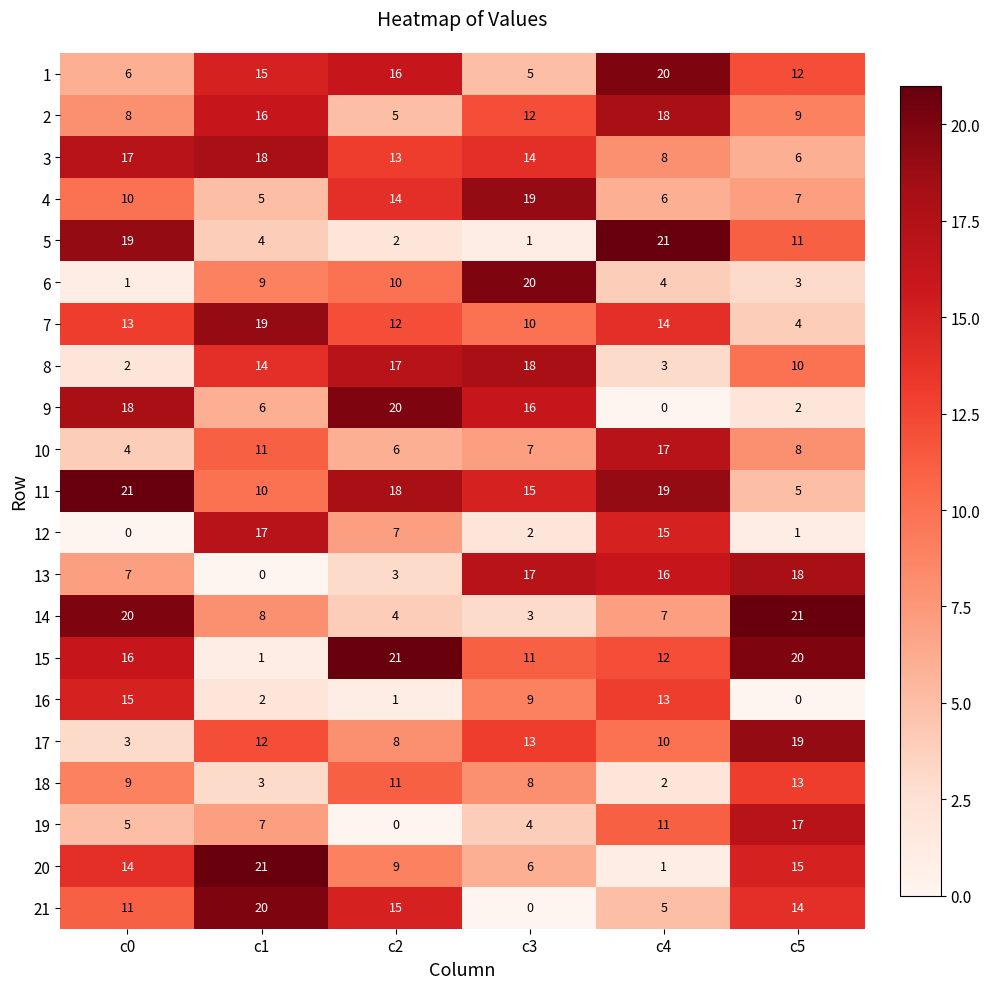

What is the greatest value displayed?

21